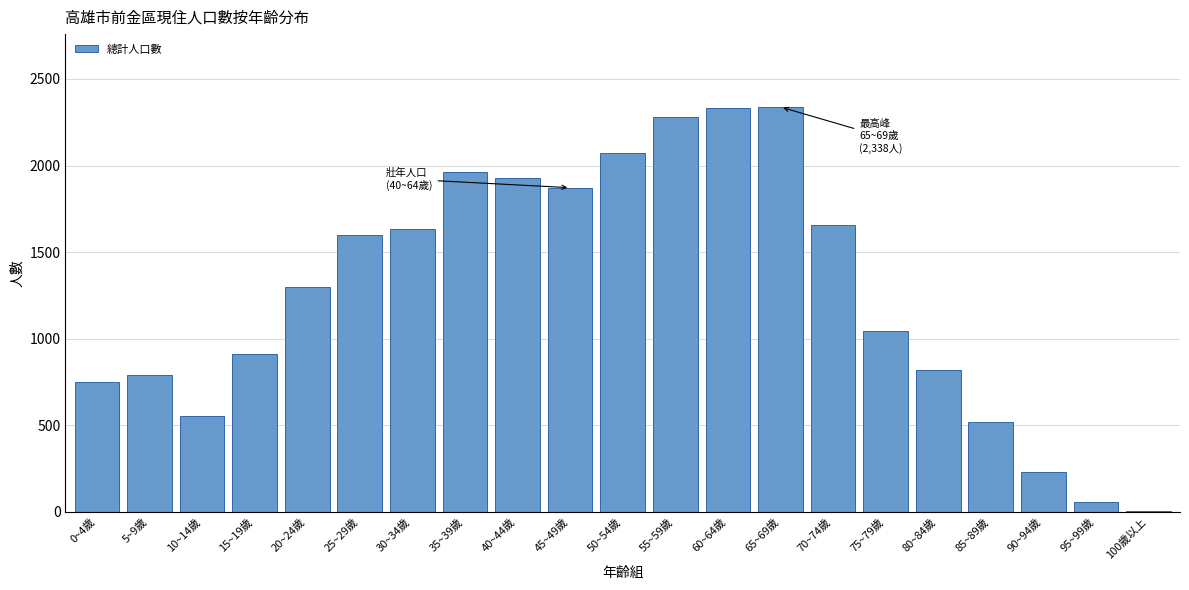

What is the sum of the values at 90~94歲 and 85~89歲?

749